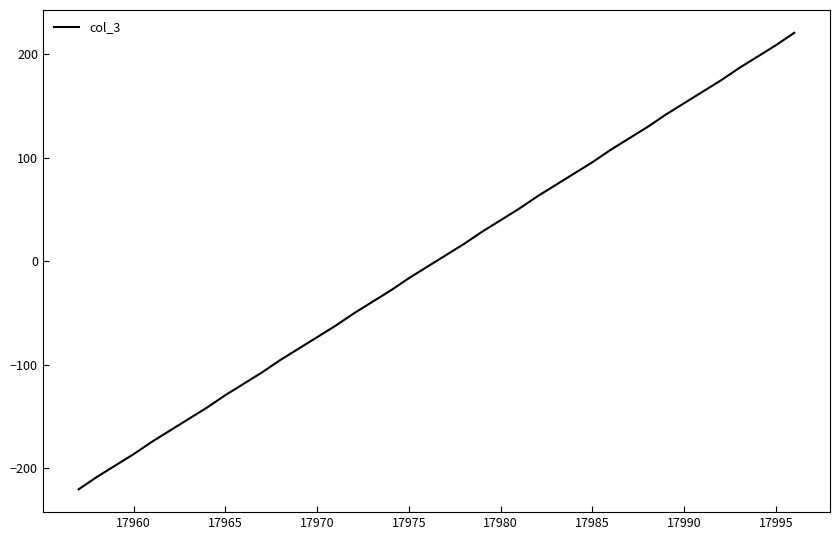

What is the difference between the maximum and minimum values?

441.0